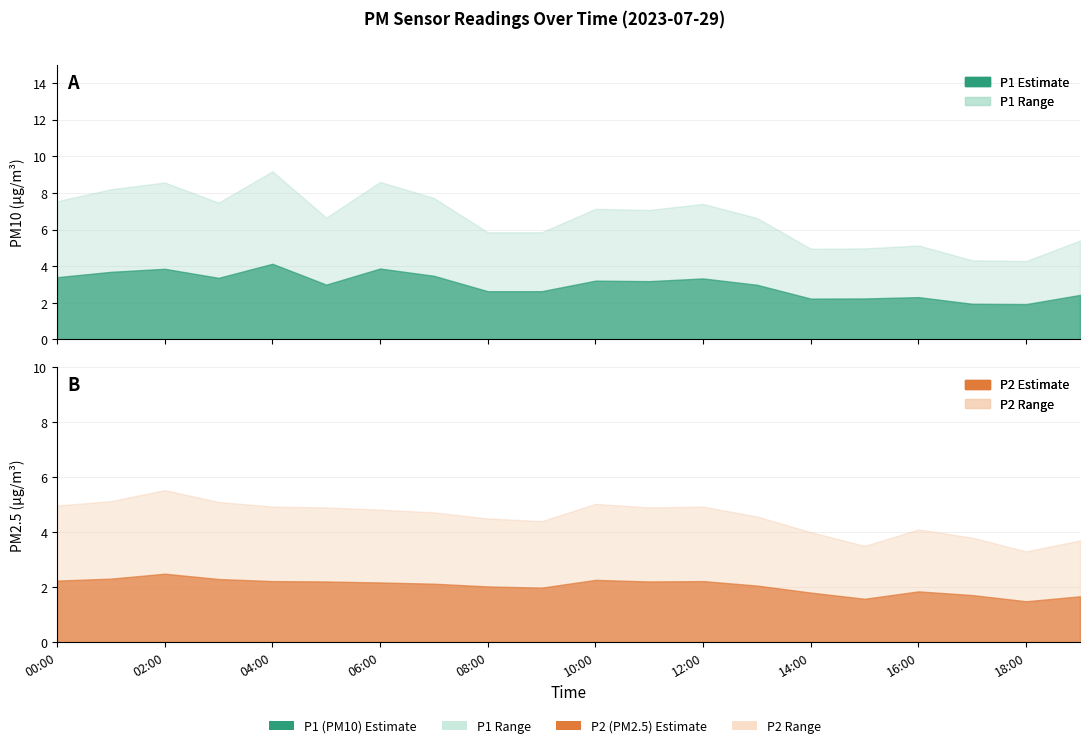

Does the chart display data point markers on the line(s)?

No